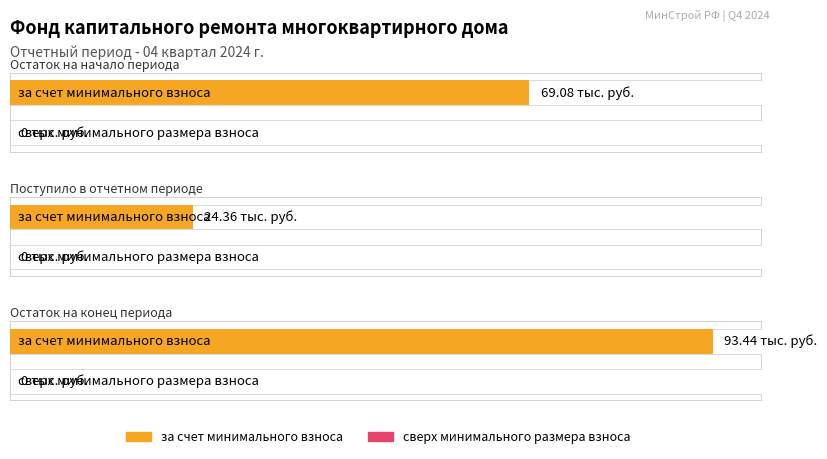

What is the label of the 3rd bar from the right?

Остаток на начало периода